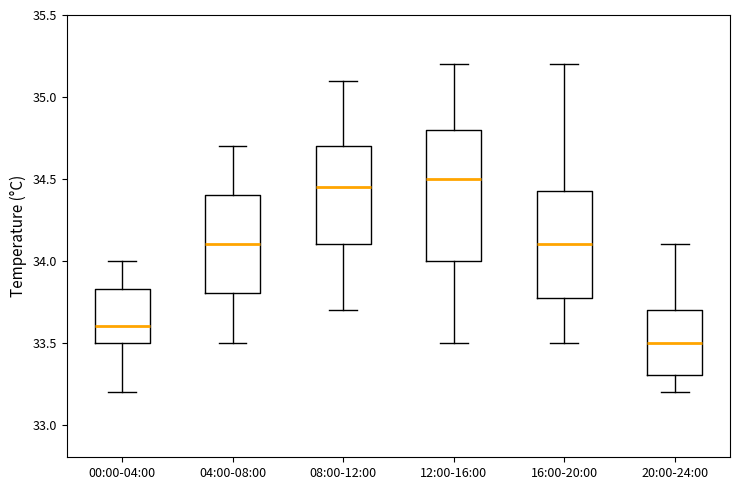

Which box is the tallest, from its lower edge to its upper edge?

12:00-16:00